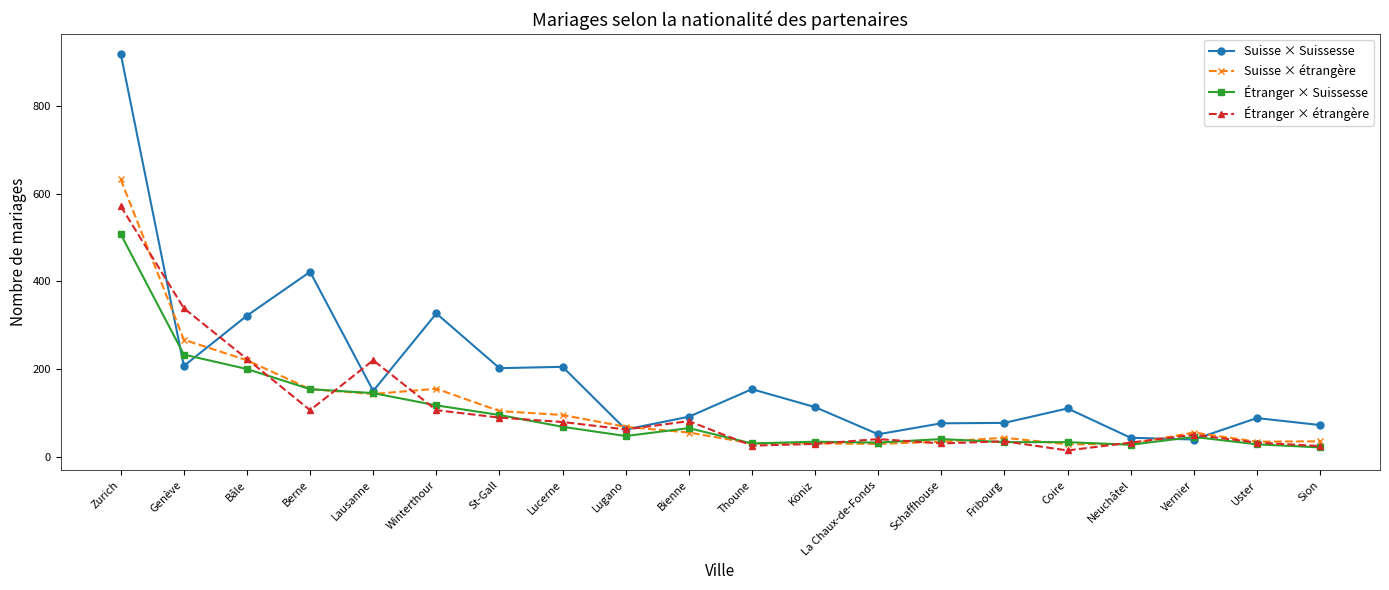

What is the average value of the Suisse × Suissesse series?

187